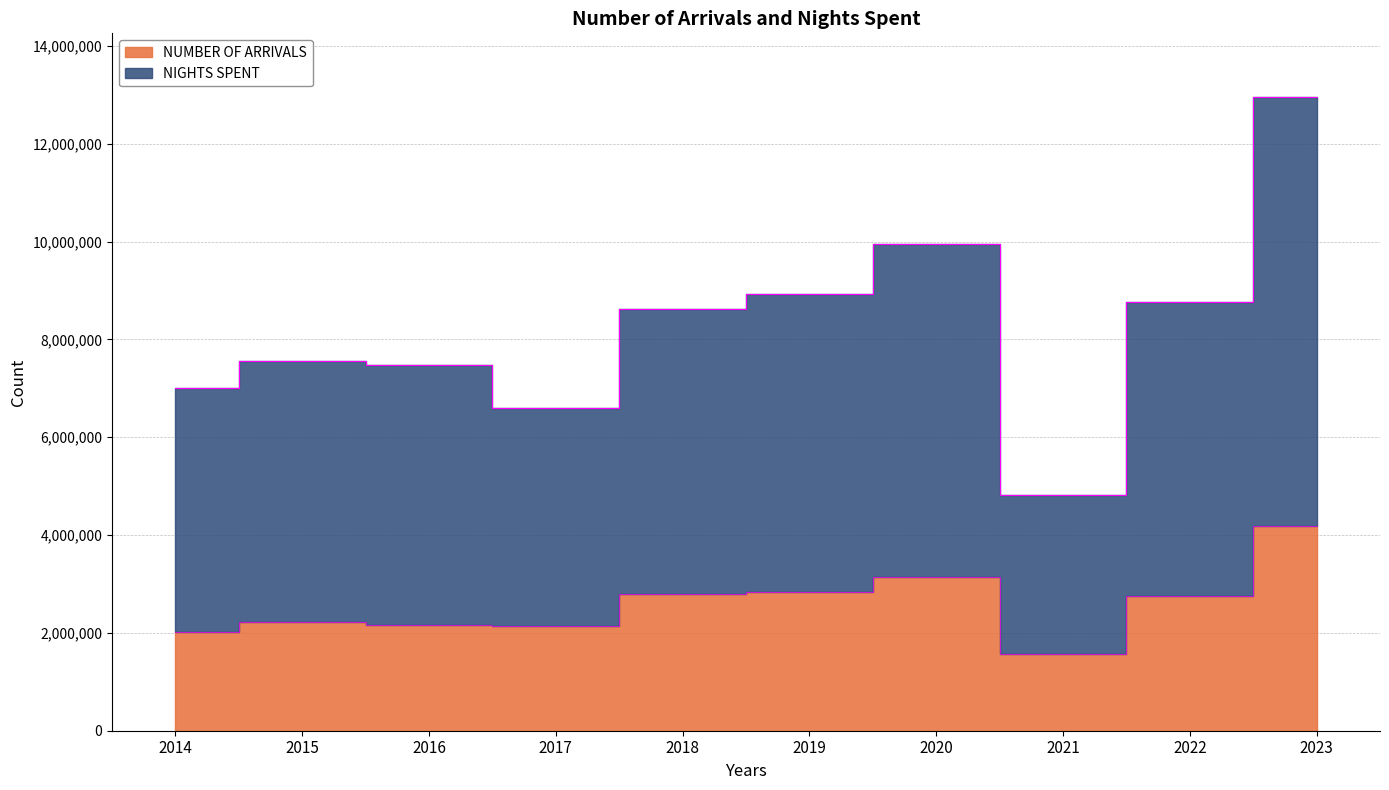

What are all the series names shown in the legend?

NUMBER OF ARRIVALS, NIGHTS SPENT